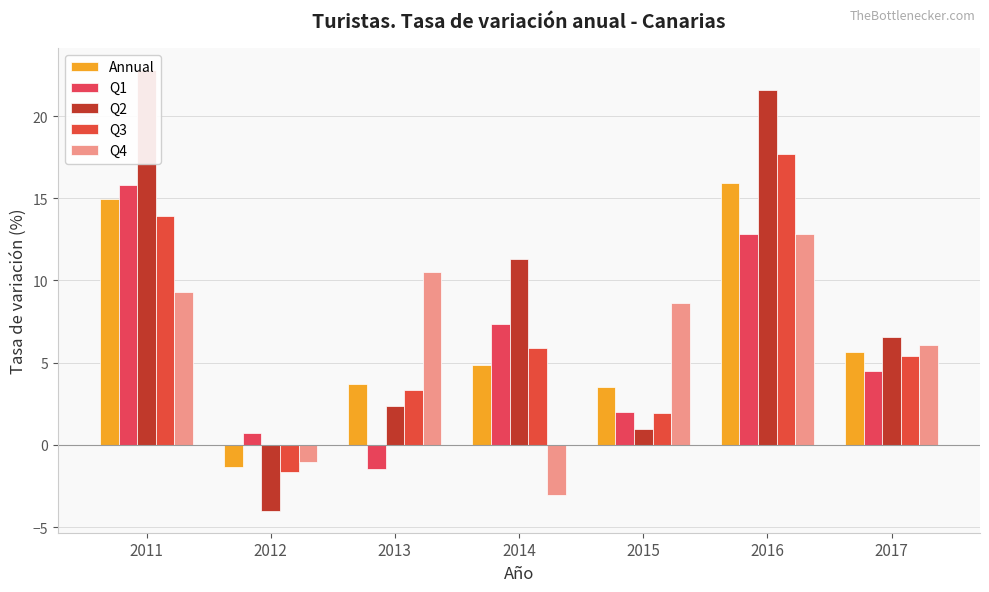

Reading left to right, transcribe all the data shown in this chart.

Annual: 2011=15.0	2012=-1.4	2013=3.7	2014=4.9	2015=3.5	2016=15.9	2017=5.6
Q1: 2011=15.8	2012=0.7	2013=-1.5	2014=7.4	2015=2.0	2016=12.8	2017=4.5
Q2: 2011=22.8	2012=-4.0	2013=2.3	2014=11.3	2015=0.9	2016=21.6	2017=6.6
Q3: 2011=13.9	2012=-1.6	2013=3.3	2014=5.9	2015=1.9	2016=17.7	2017=5.4
Q4: 2011=9.3	2012=-1.0	2013=10.5	2014=-3.1	2015=8.6	2016=12.8	2017=6.1